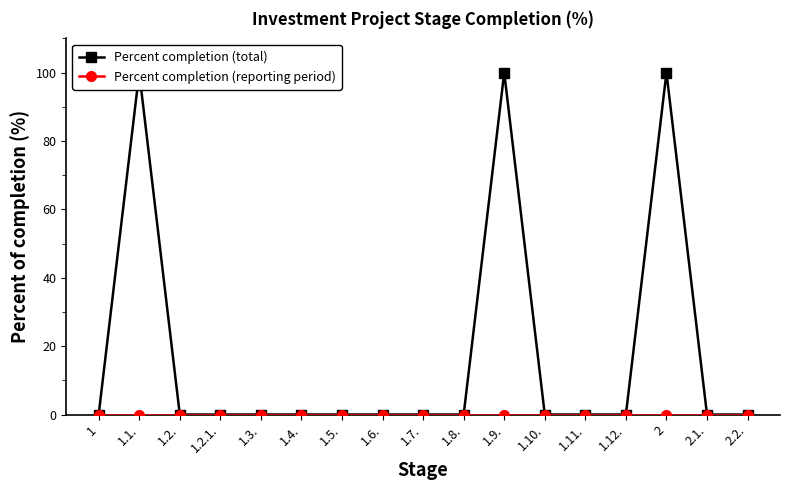

In Percent completion (total), how many points are higher than both neighbors (excluding endpoints)?

3